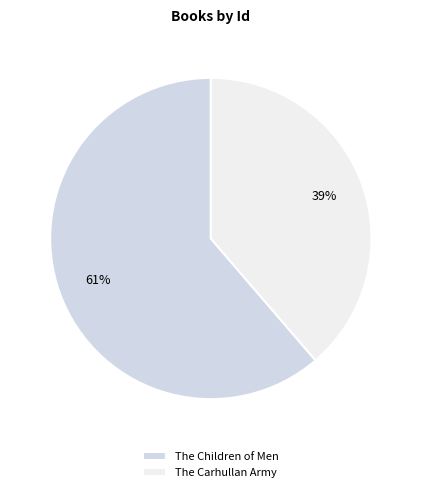

Does The Carhullan Army represent more than half of the total?

No